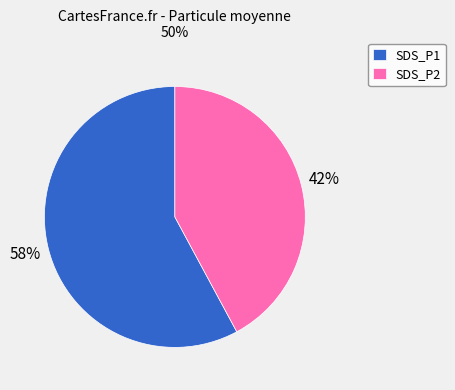

To the nearest percent, what portion does SDS_P2 represent?

42%